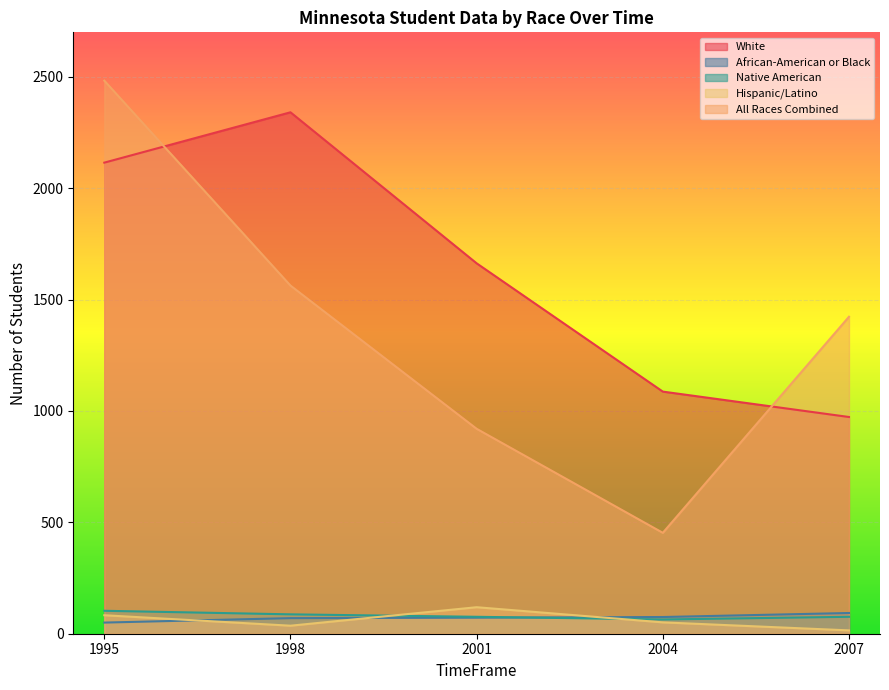

True or false: African-American or Black has a value of 70 at 1998.

True